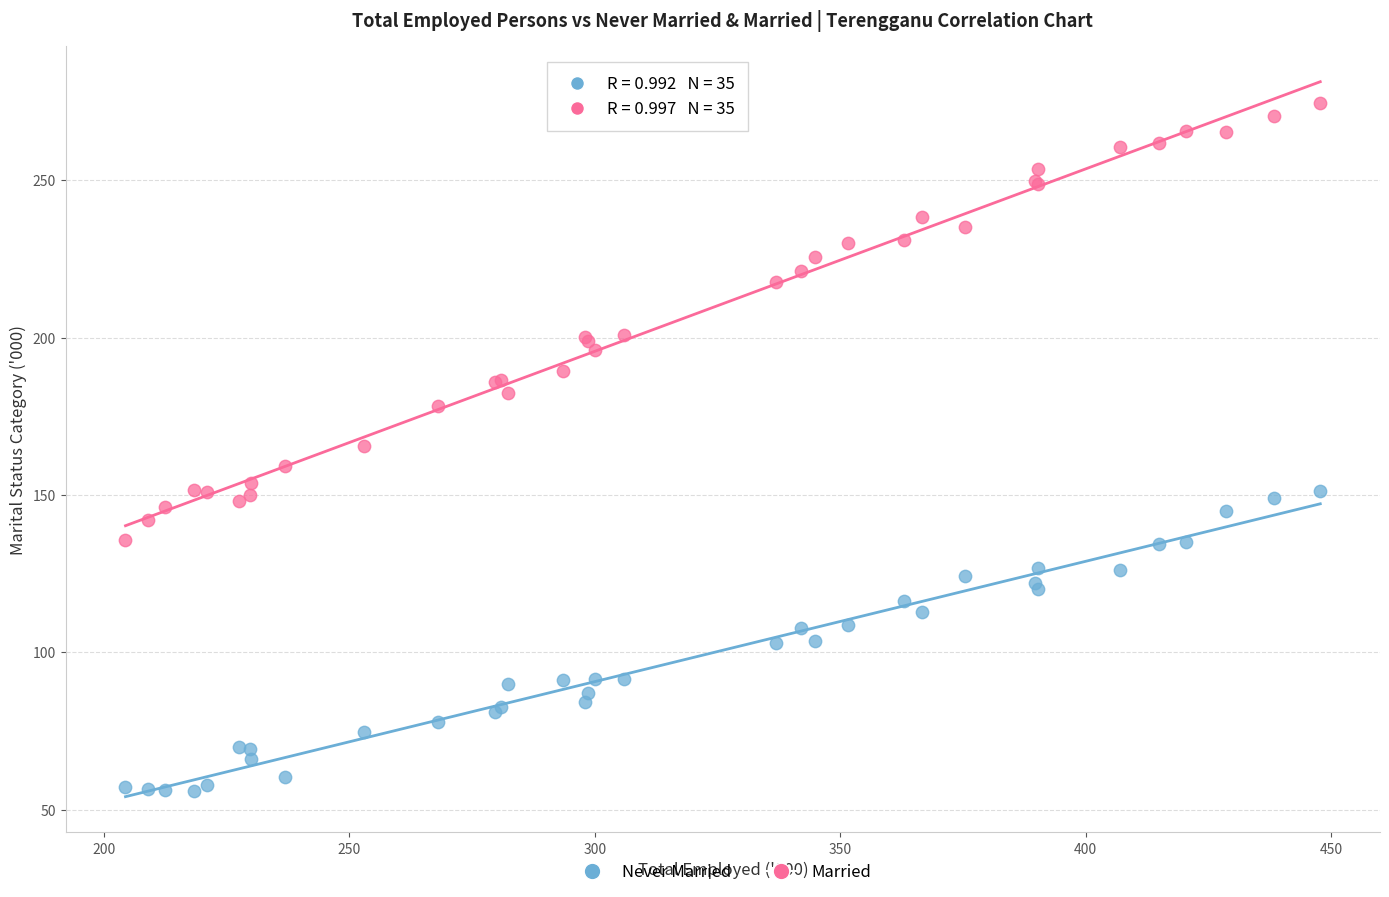

Which series reaches the minimum Y coordinate?

Never Married